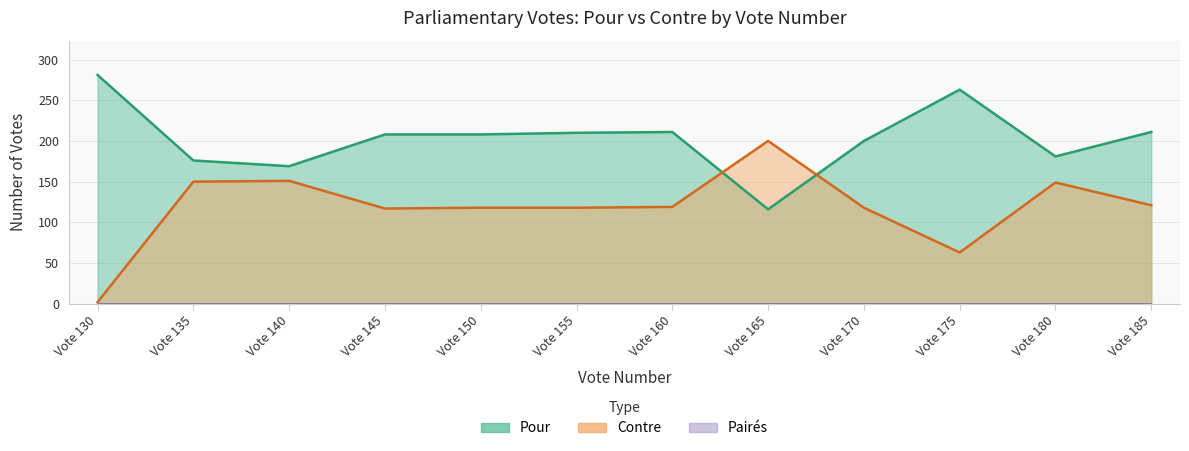

What is the maximum value shown in the chart?

281